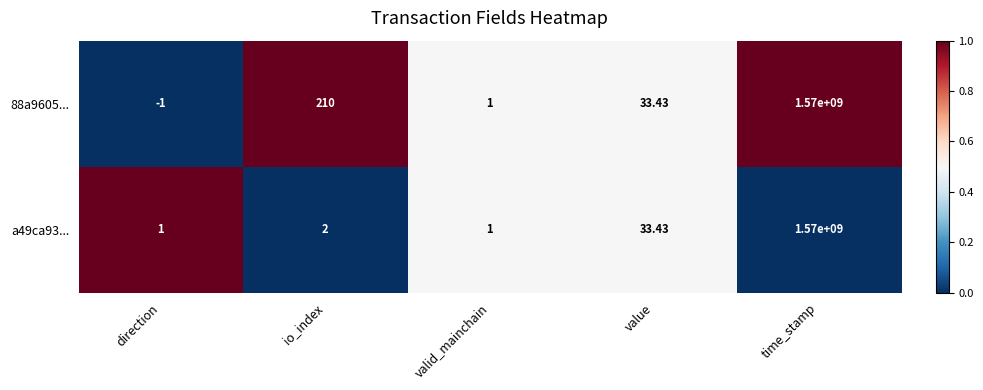

Is the value of a49ca93... at direction greater than the value of 88a9605... at io_index?

No